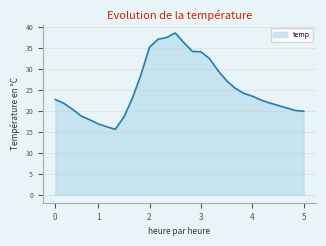

What is the greatest value displayed?

38.6